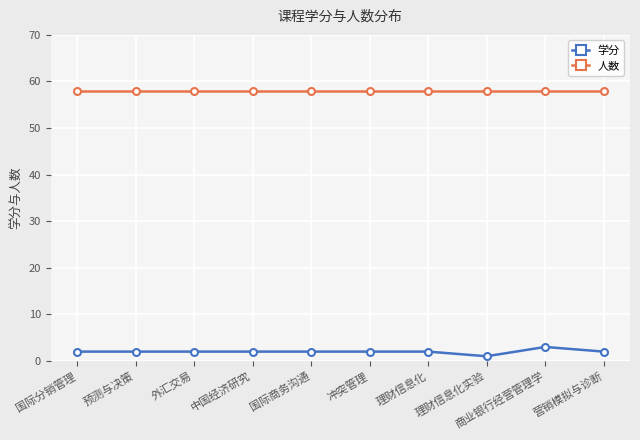

How many distinct data groups are displayed?

2